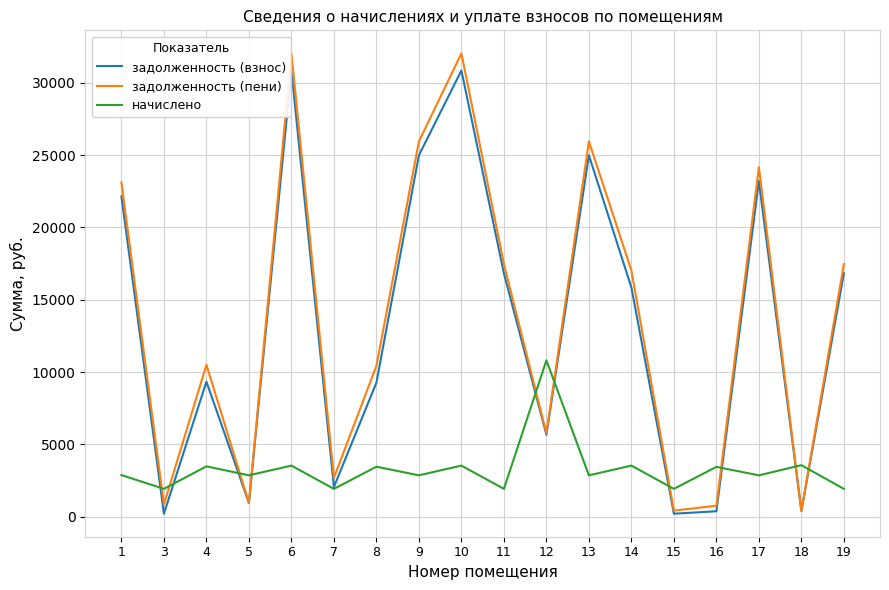

Which series has the widest spread of values?

задолженность (пени)